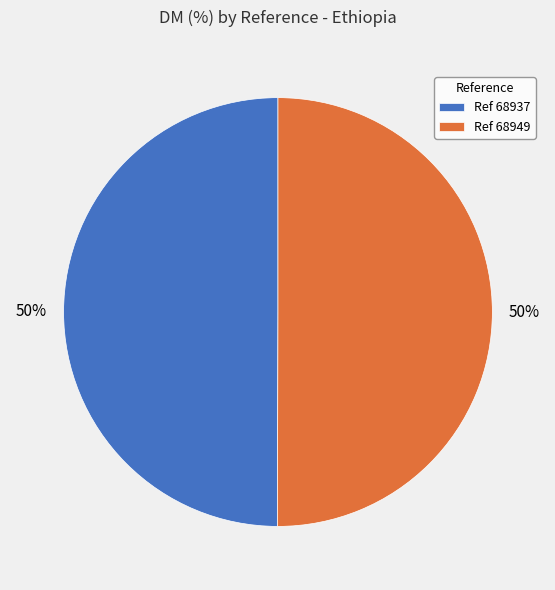

What is the ratio of the value at Ref 68949 to the value at Ref 68937?

1.0